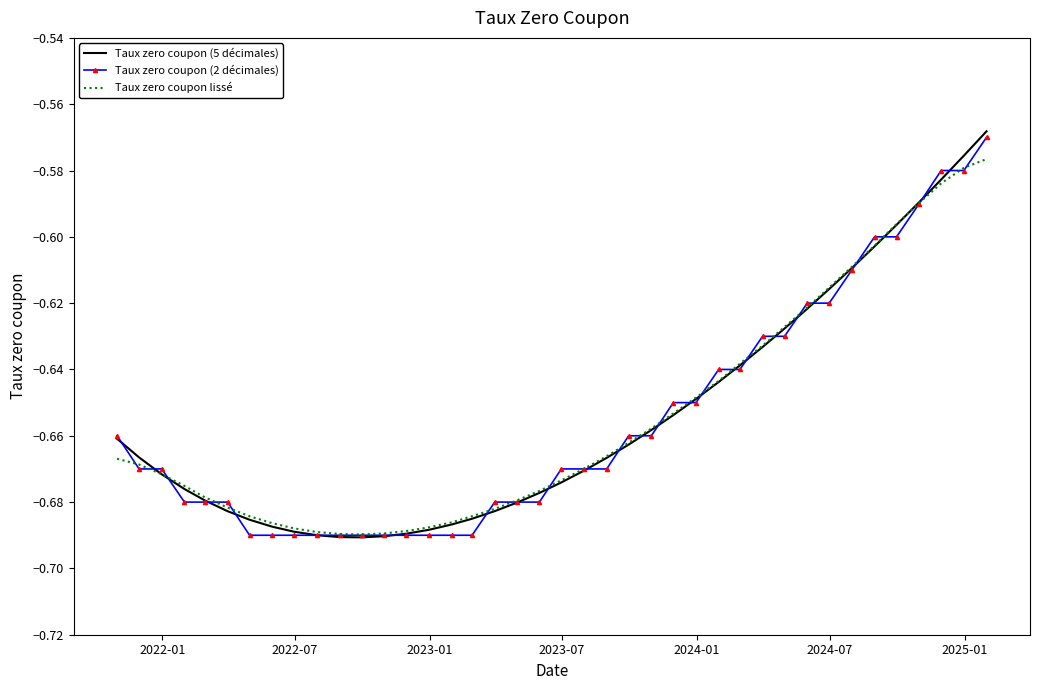

Which series has the largest range (max minus min)?

Taux zero coupon (5 décimales)